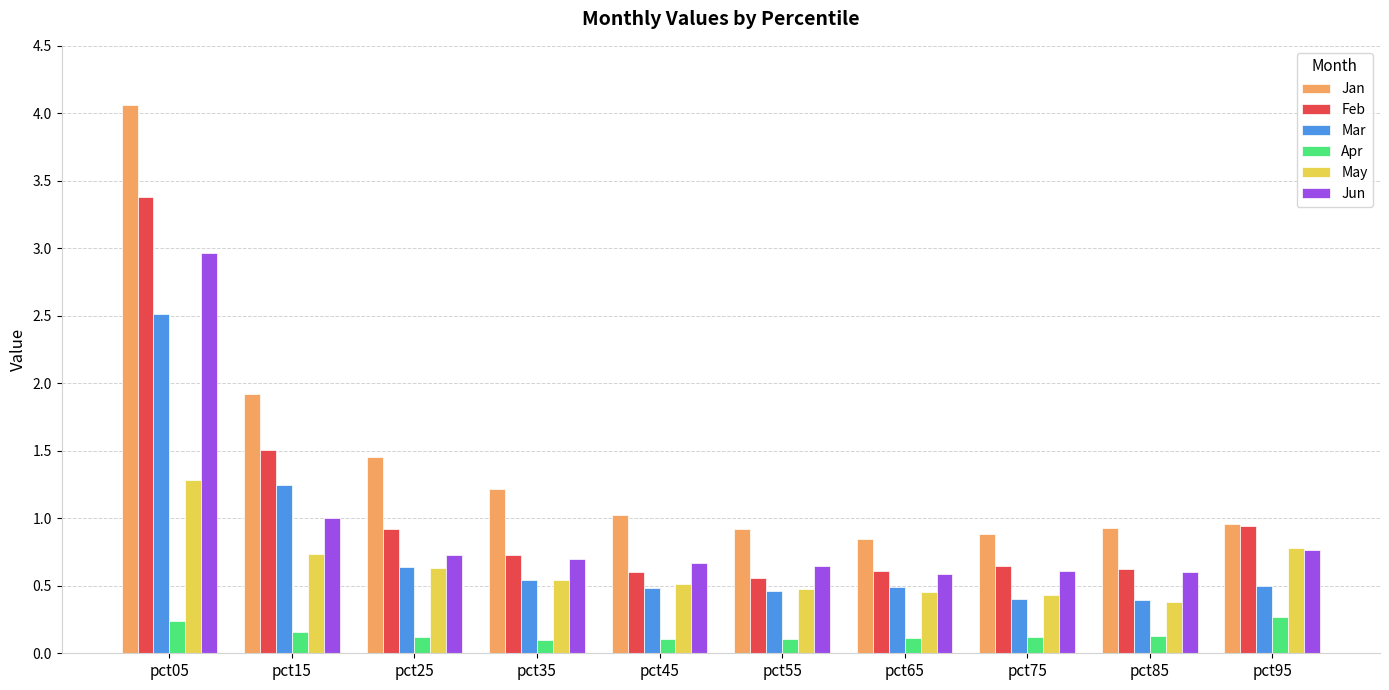

How many data points does each series have?

10